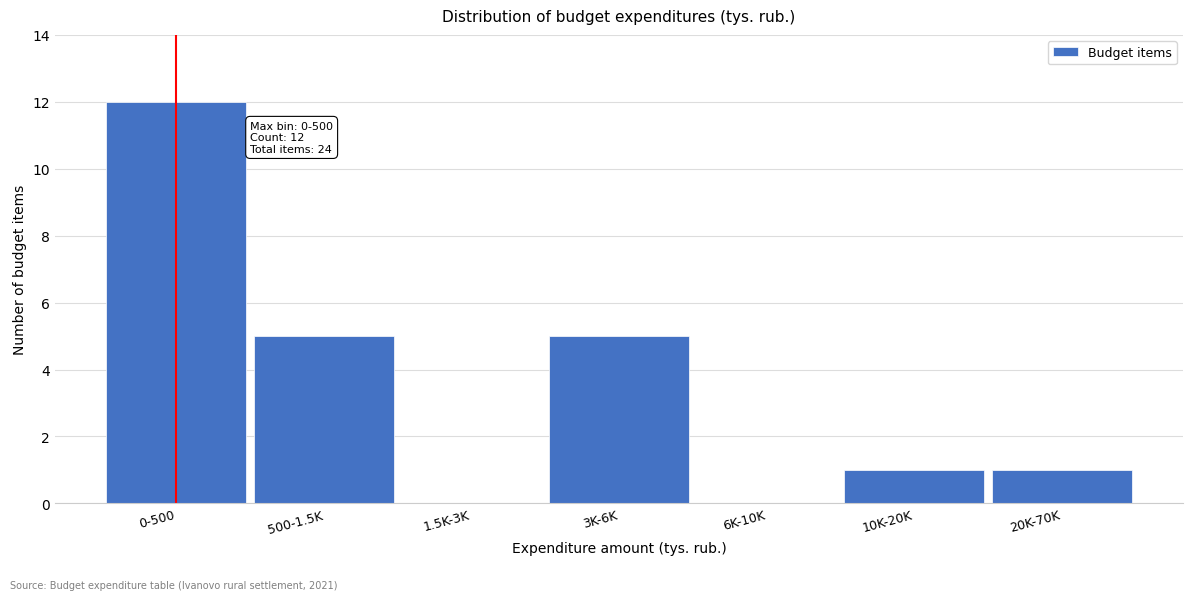

Reading right to left, list all the values displayed in this chart.

20K-70K=1	10K-20K=1	6K-10K=0	3K-6K=5	1.5K-3K=0	500-1.5K=5	0-500=12